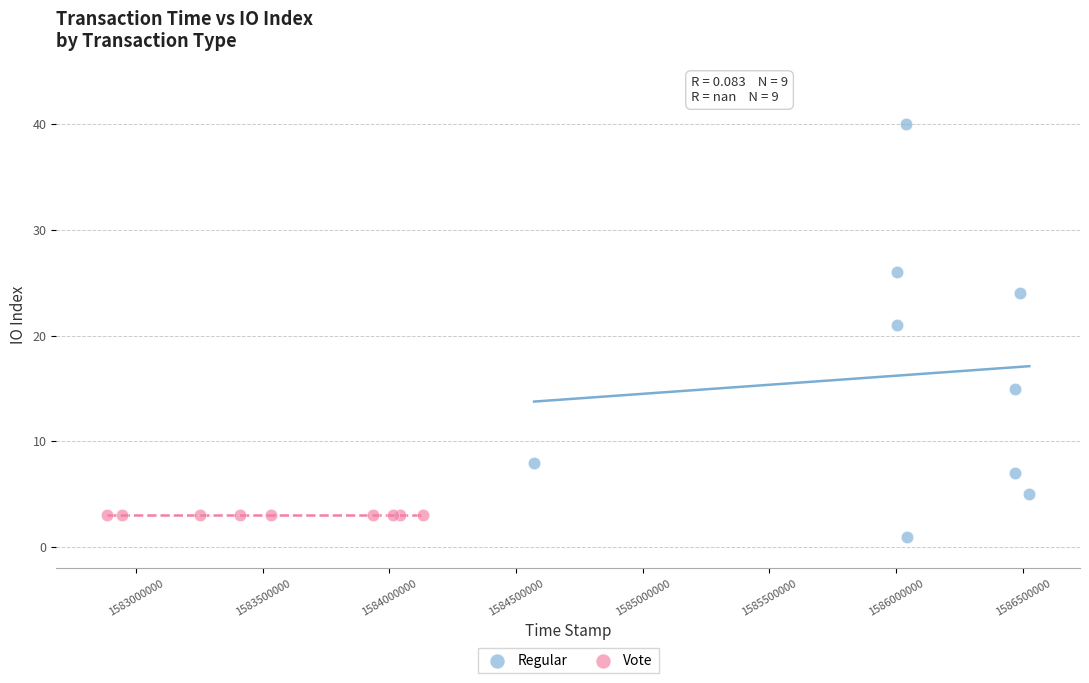

What are all the series names shown in the legend?

Regular, Vote